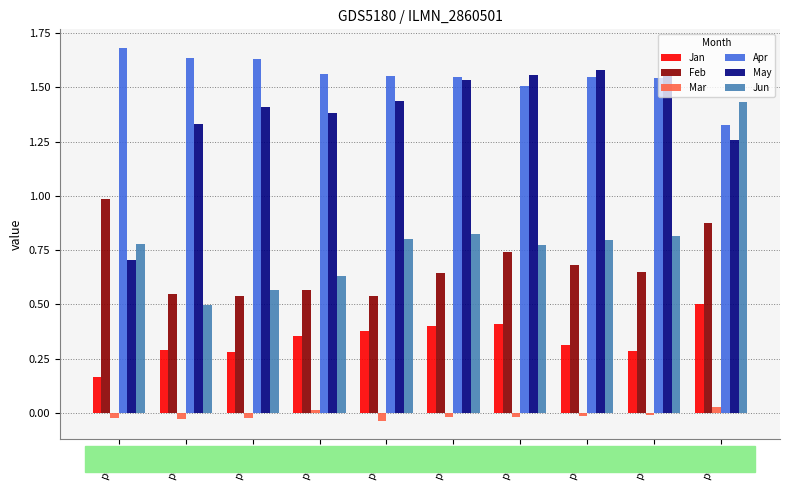

At which category does the chart reach its peak across all series?

pct05